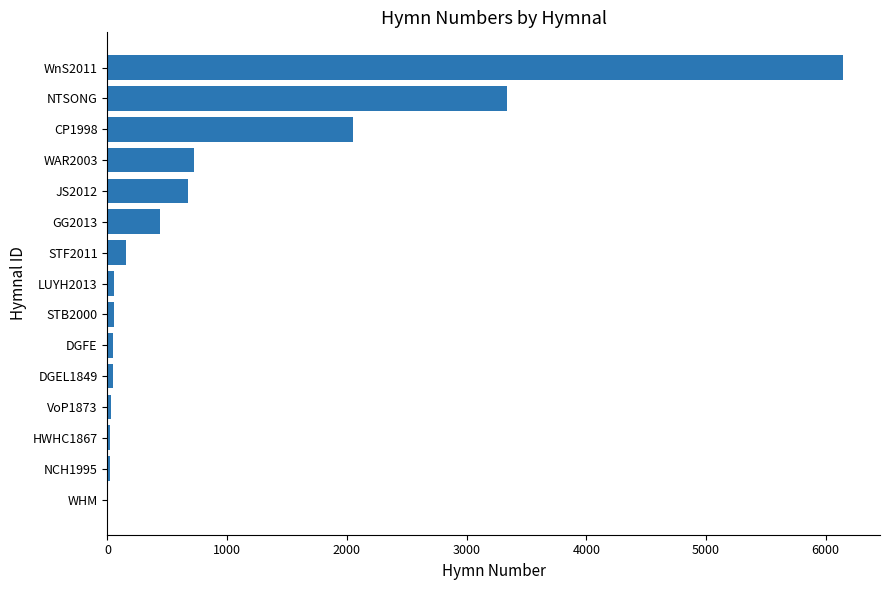

What is the sum of all values?

13805